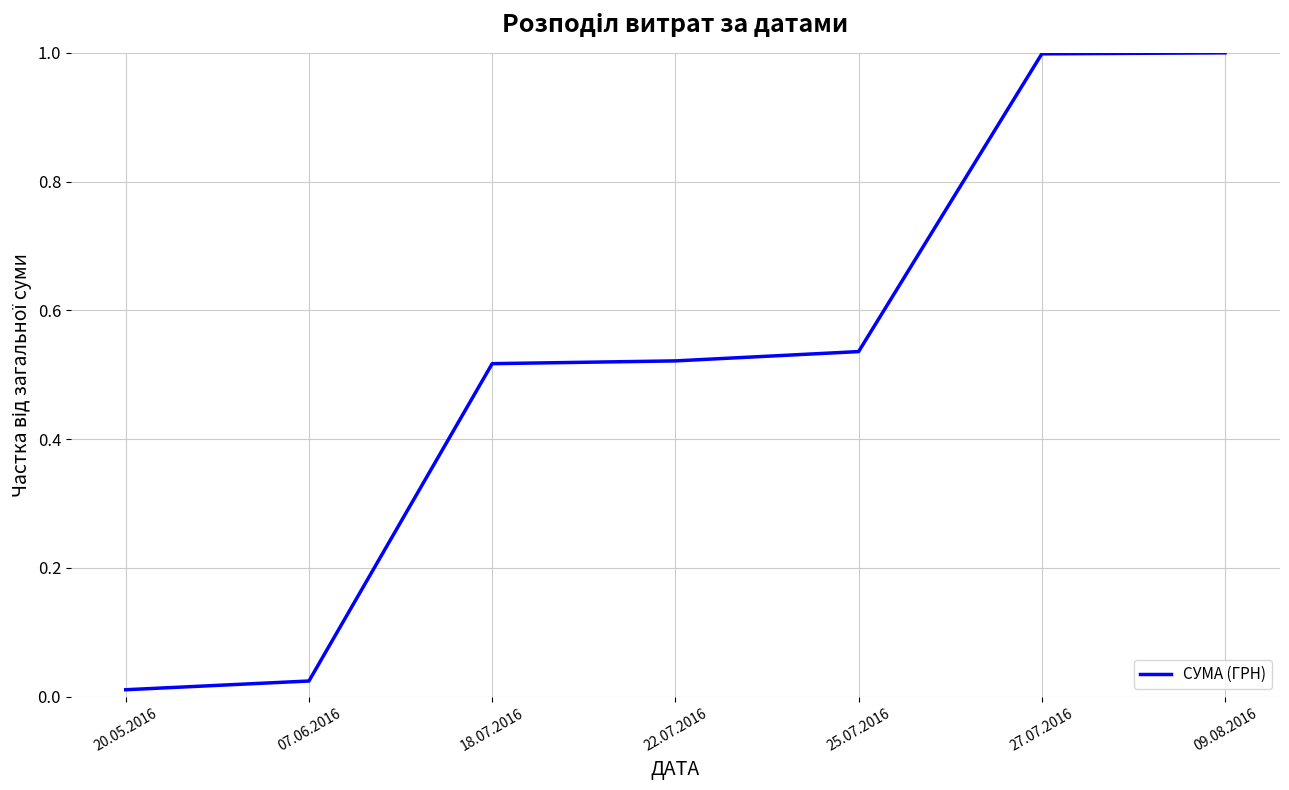

Is it true that the value at 09.08.2016 is 1.0?

True